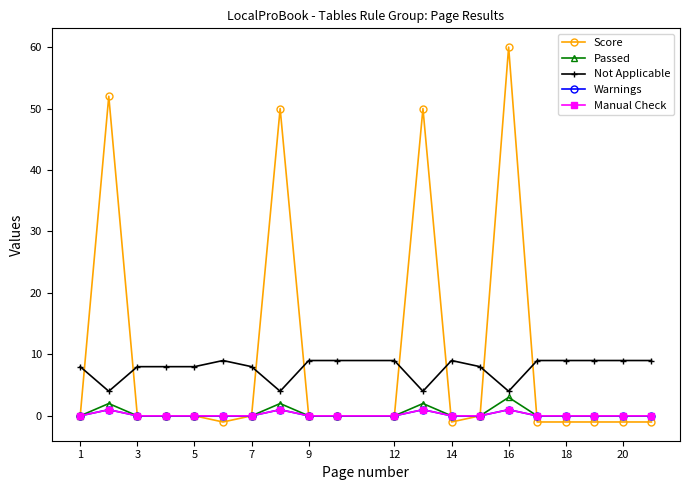

Does the chart have visible grid lines?

No